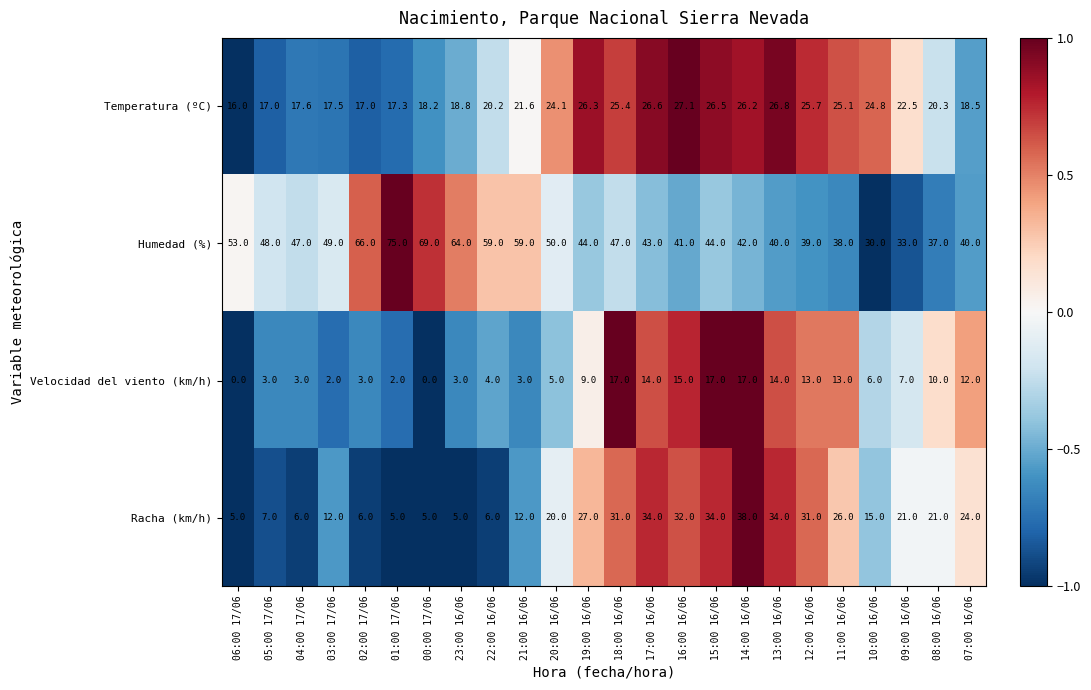

True or false: Humedad (%) has a value of 44.0 at 19:00 16/06.

True